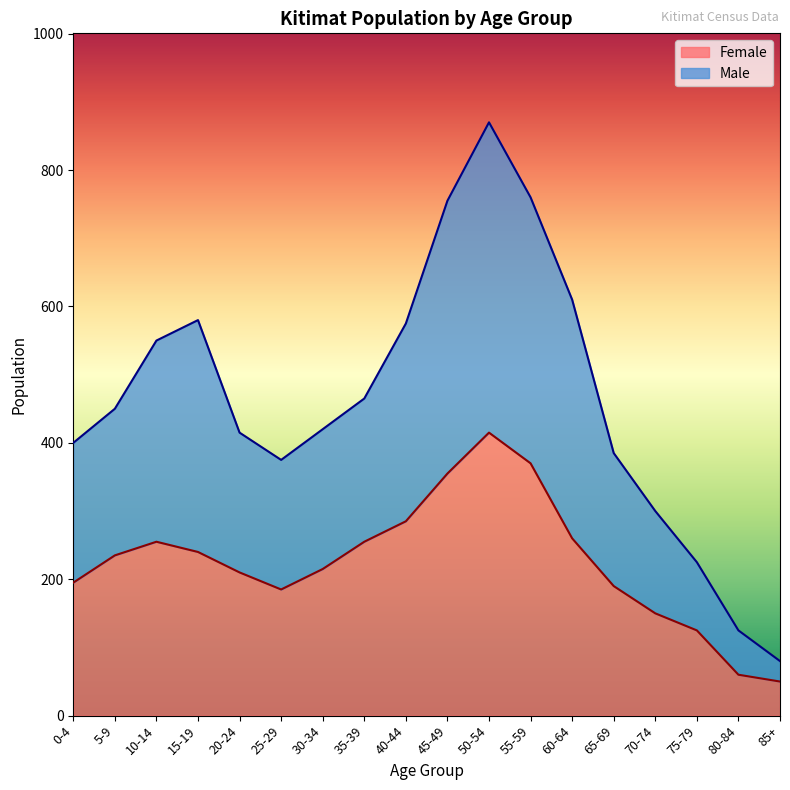

True or false: Male has a value of 899 at 15-19.

False